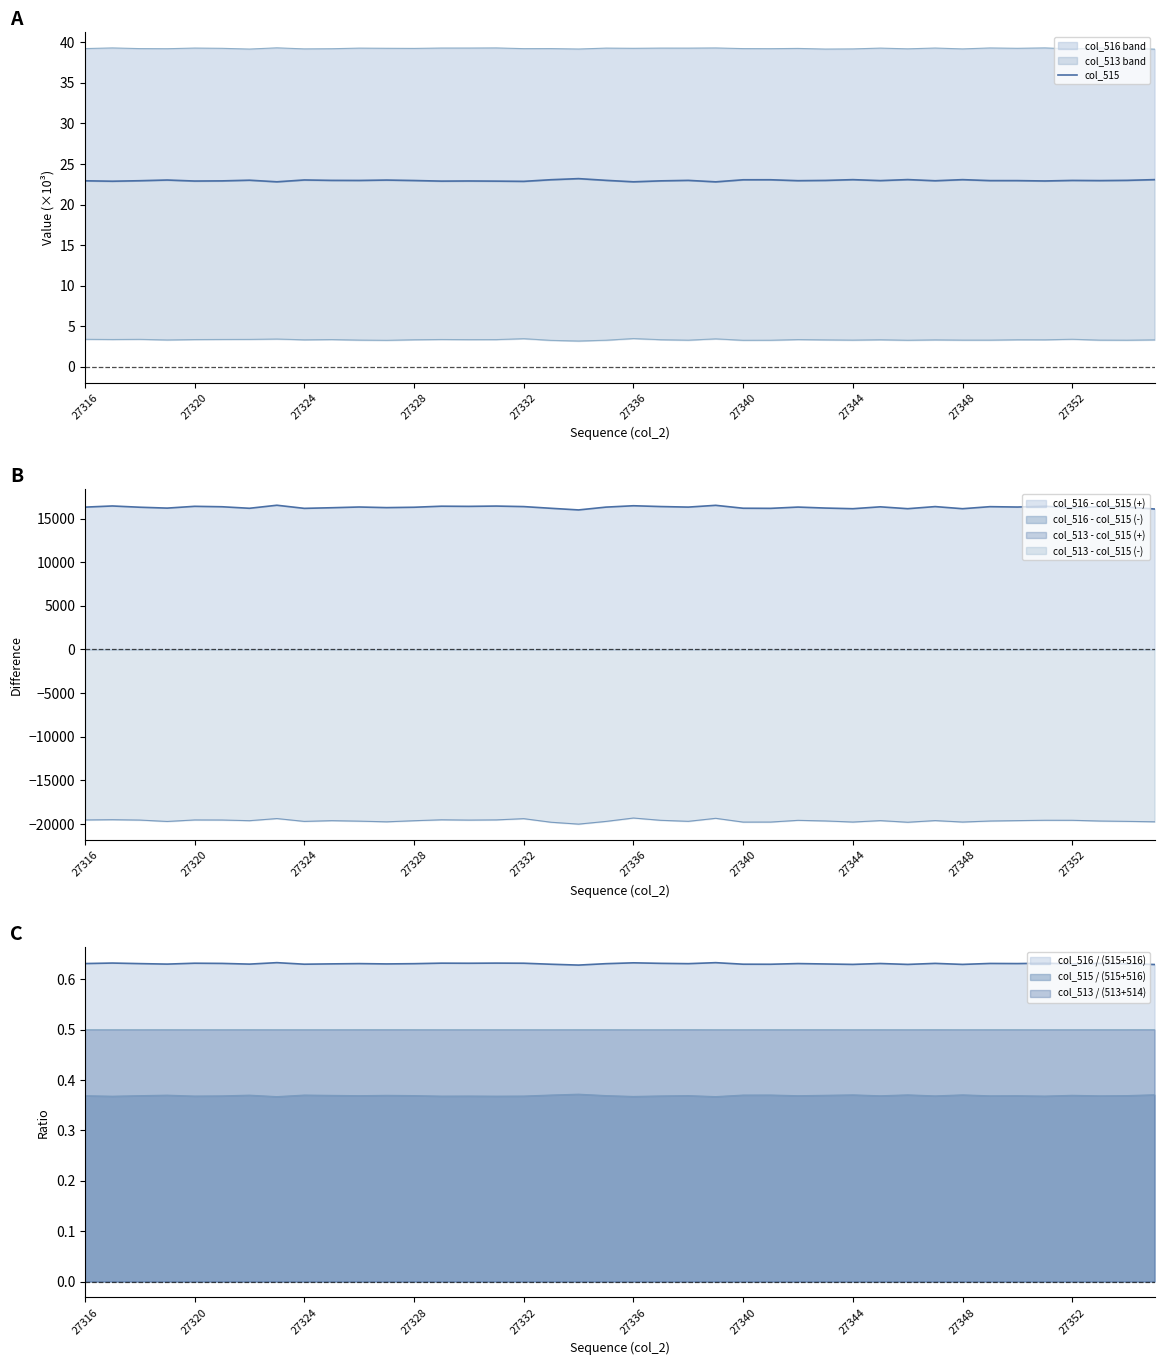

How many interior local peaks (higher than both neighbors) does the data have?

12